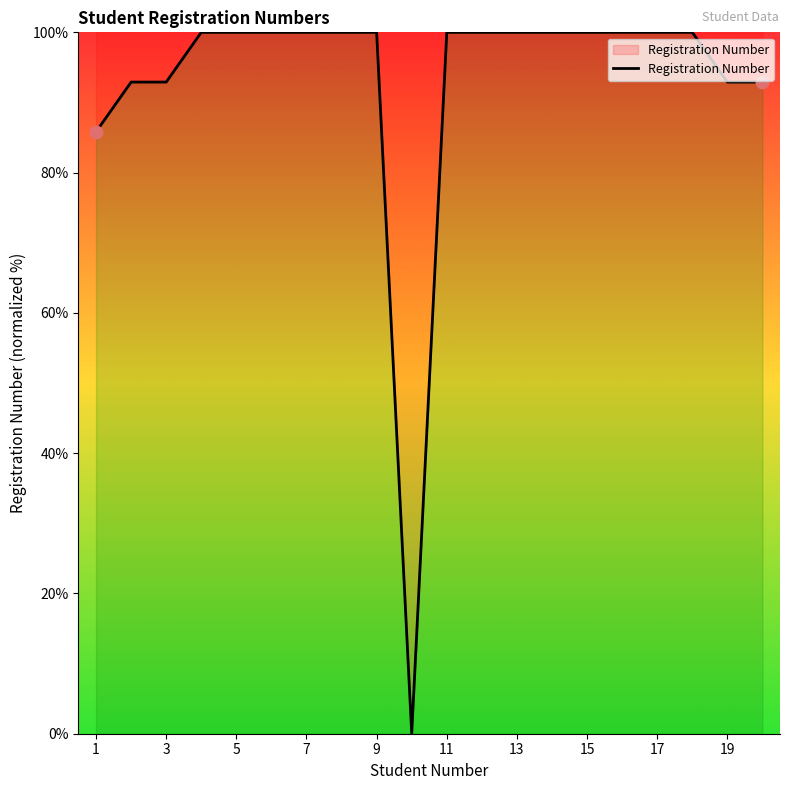

What is the greatest value displayed?

100.0